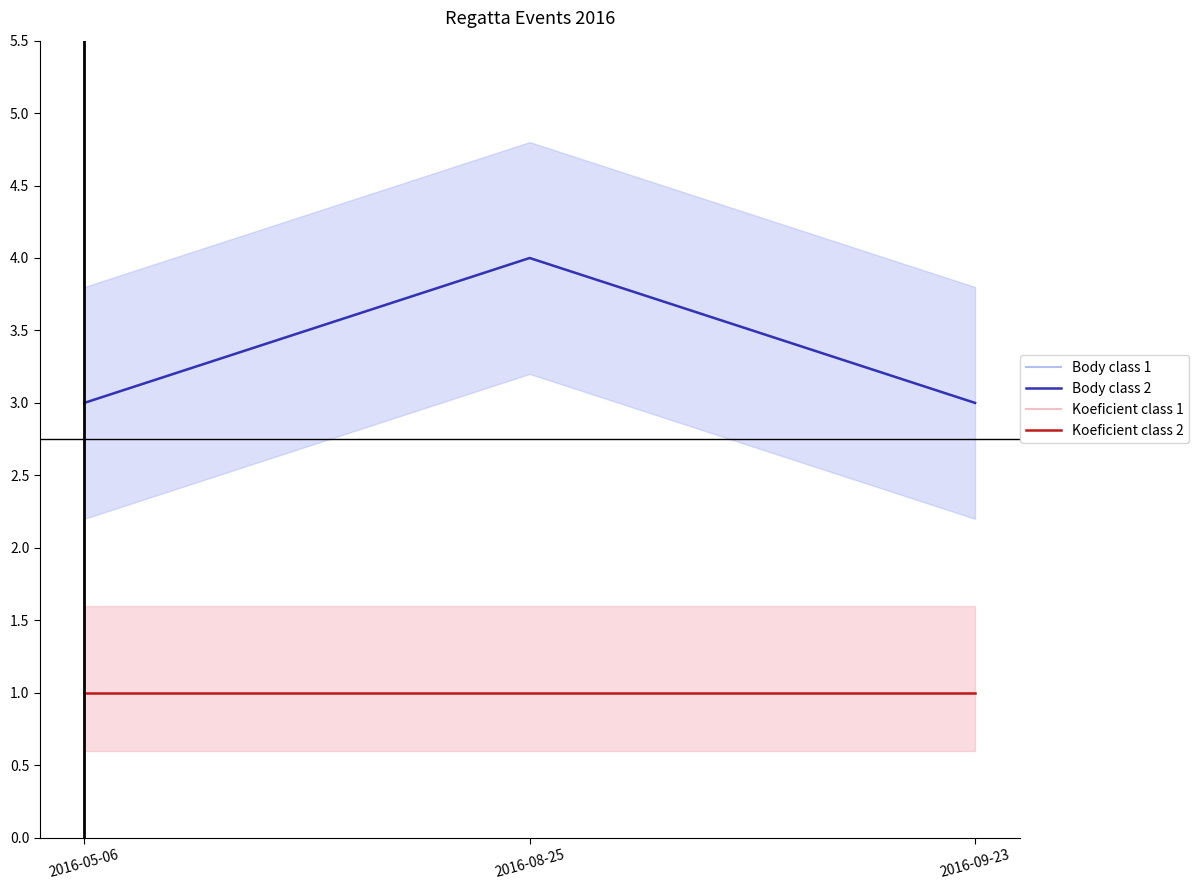

Does the chart have visible grid lines?

No